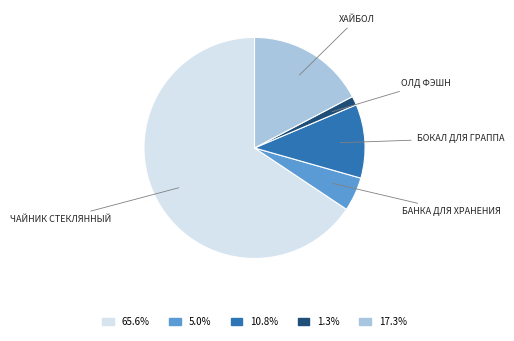

Does any single category account for the majority?

Yes